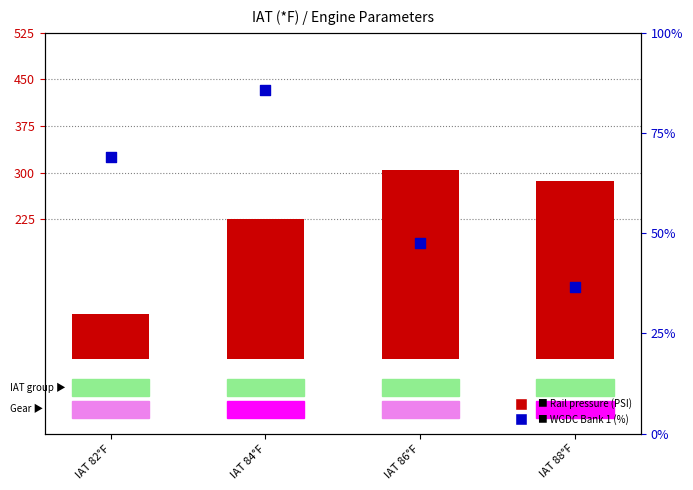

What are all the series names shown in the legend?

Rail pressure (PSI), WGDC Bank 1 (%)